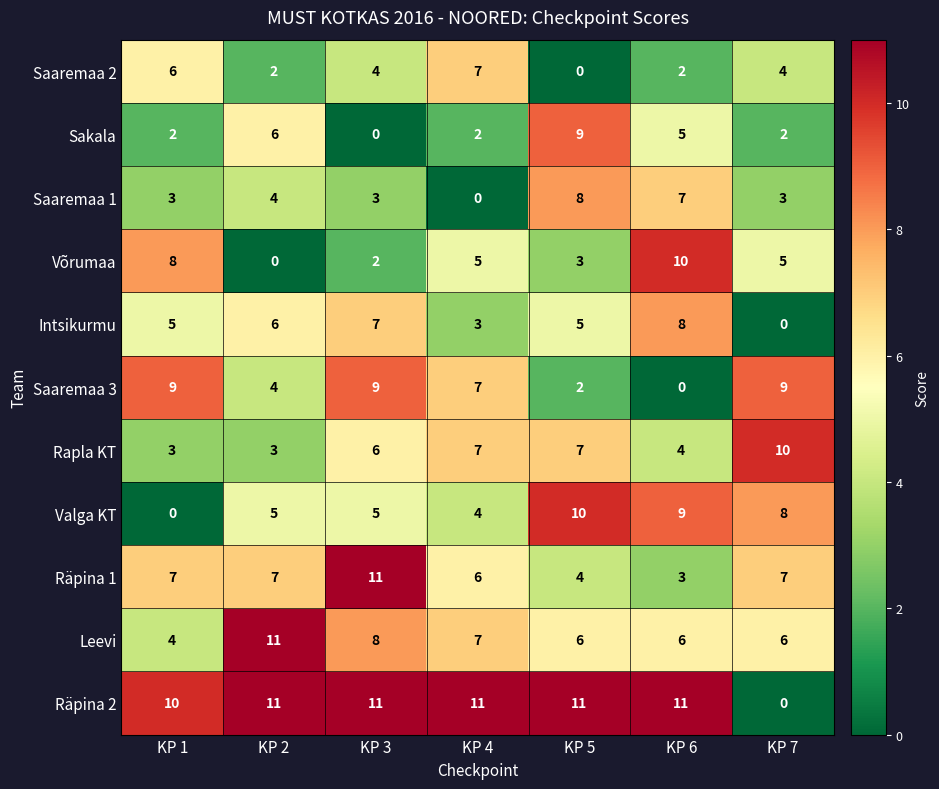

What is the greatest value displayed?

11